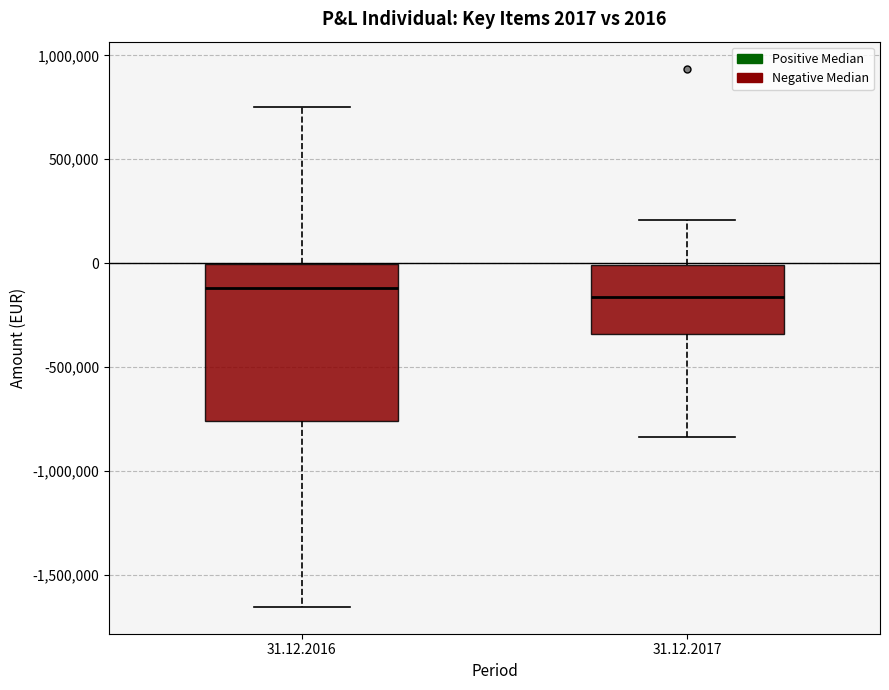

Which box is the tallest, from its lower edge to its upper edge?

31.12.2016